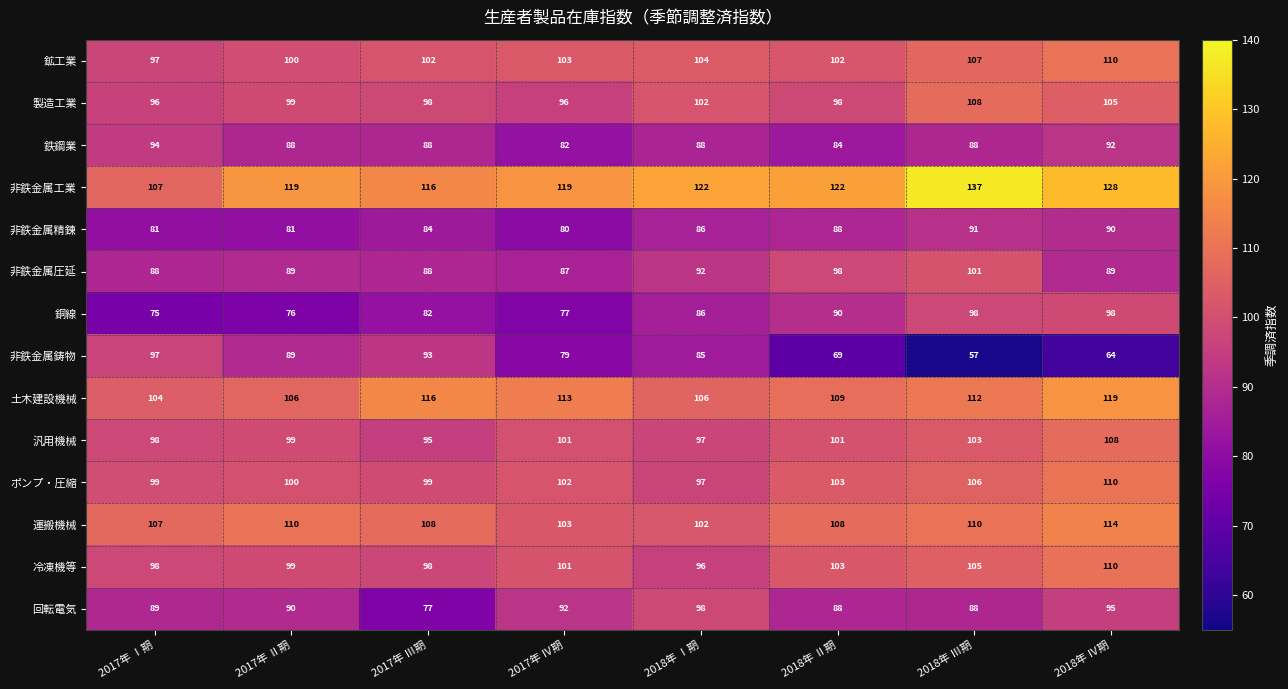

What is the difference between the maximum and minimum values in the 非鉄金属鋳物 series?

40